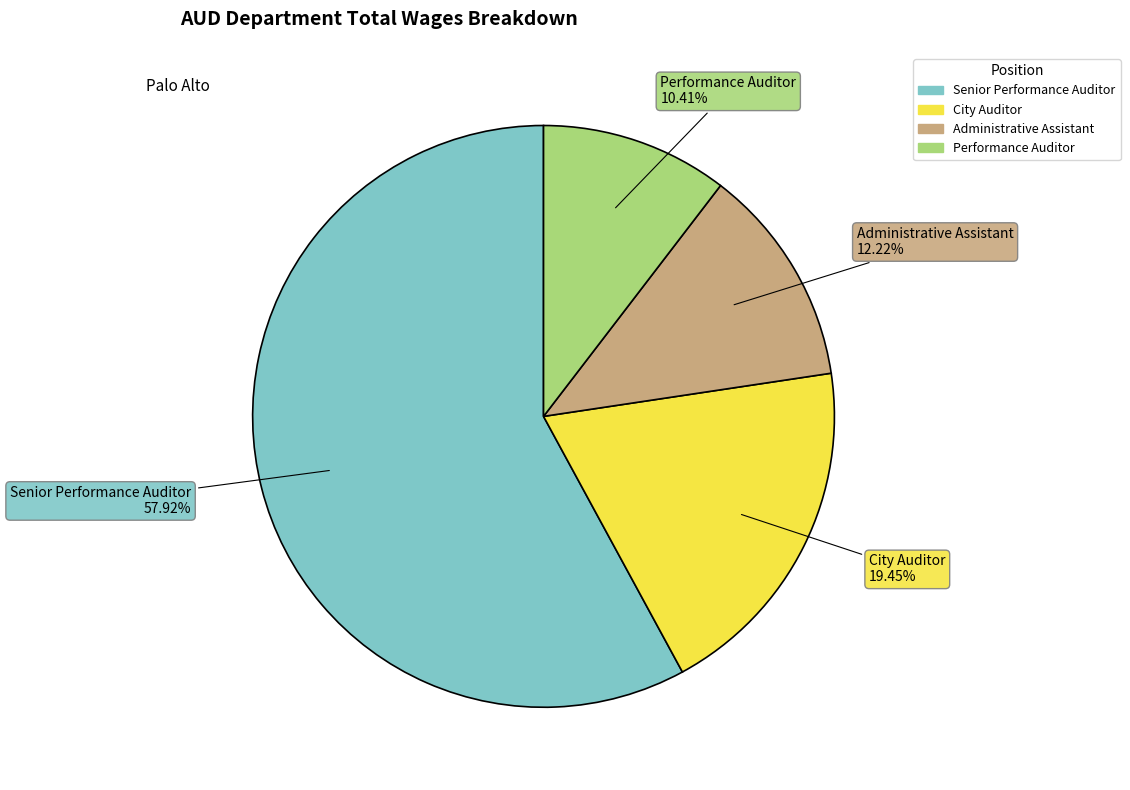

Which slice is the largest?

Senior Performance Auditor